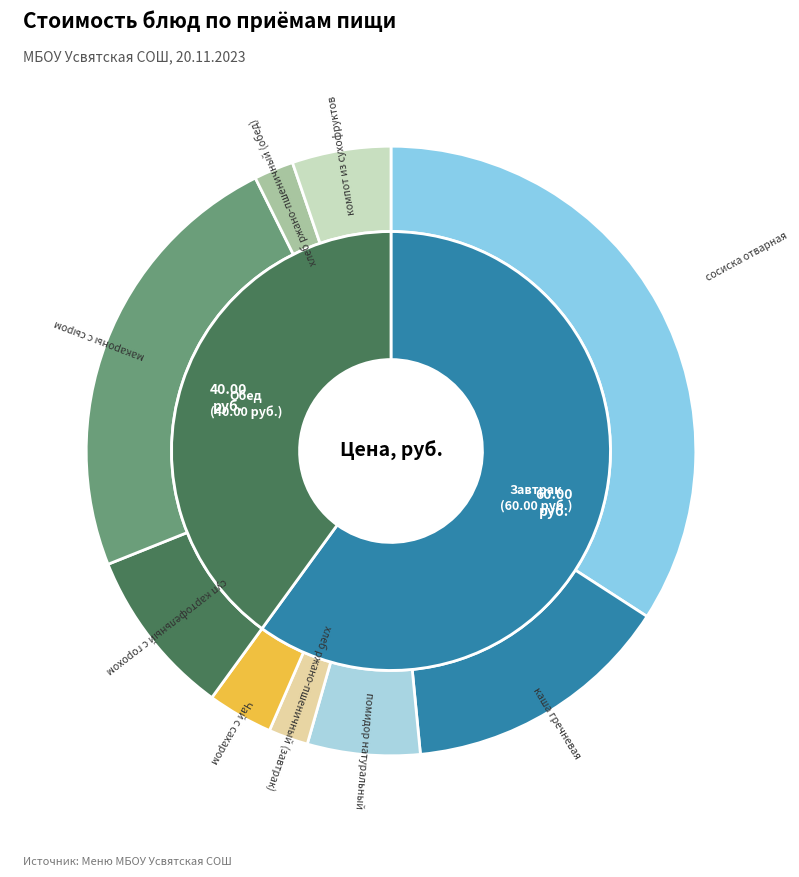

Which slice is the largest?

сосиска отварная